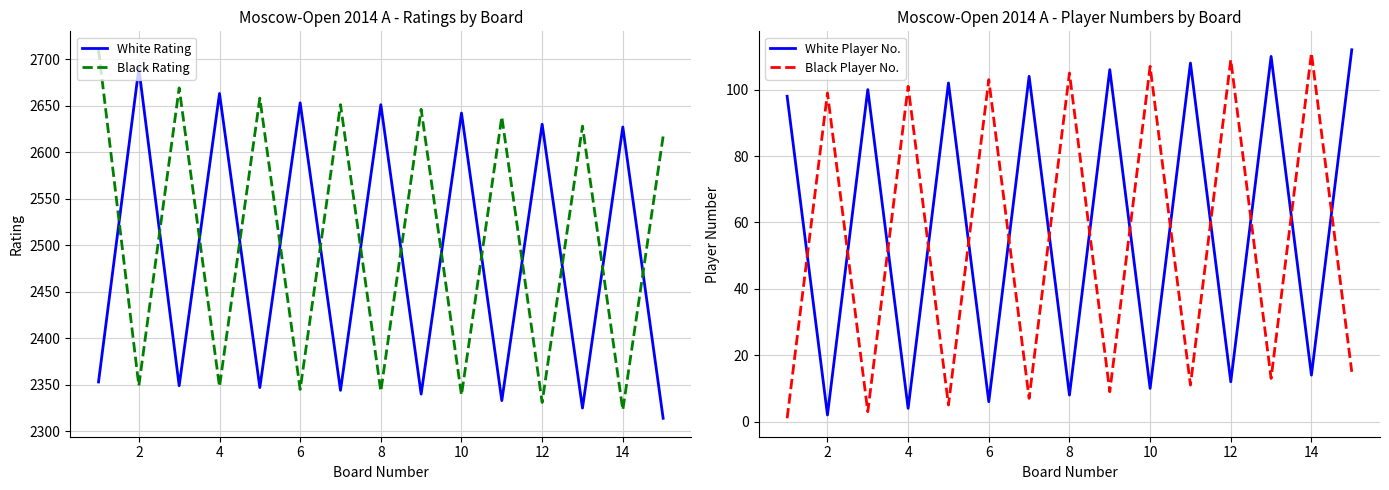

True or false: Black Rating has a value of 3360 at 10.

False